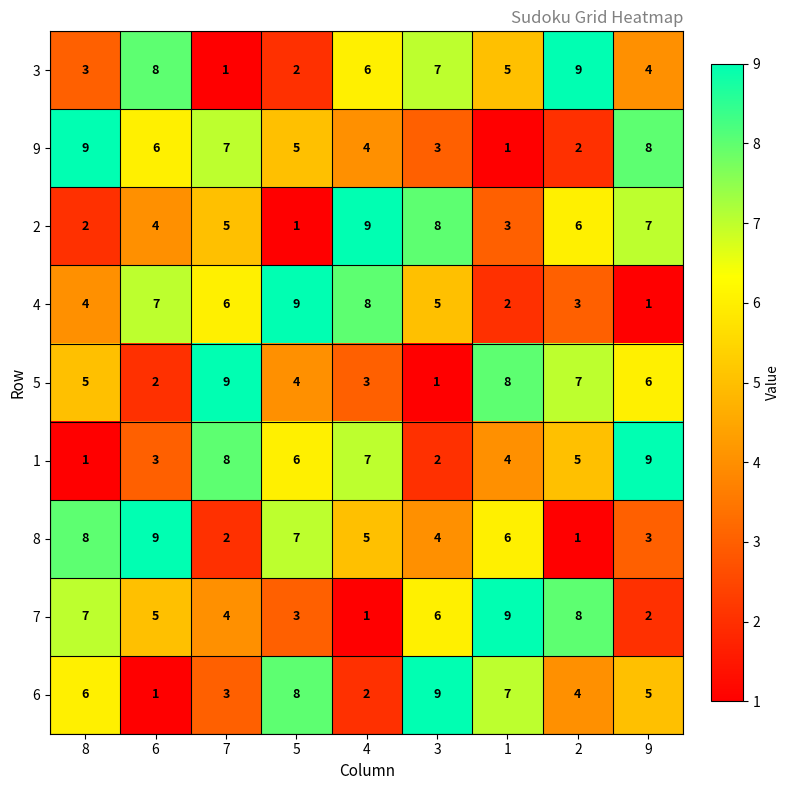

At 9, list the series in order from largest to smallest.

1, 9, 2, 5, 6, 3, 8, 7, 4